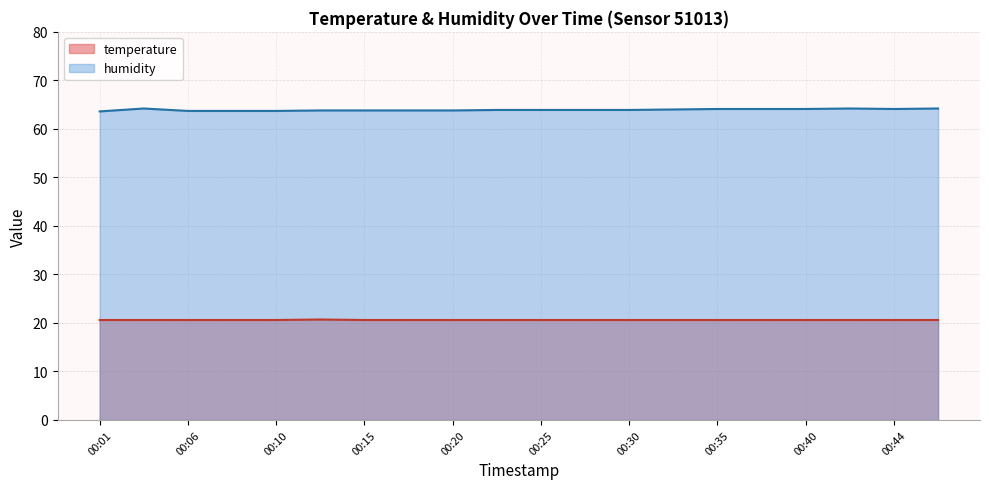

True or false: temperature and humidity intersect in this chart.

False